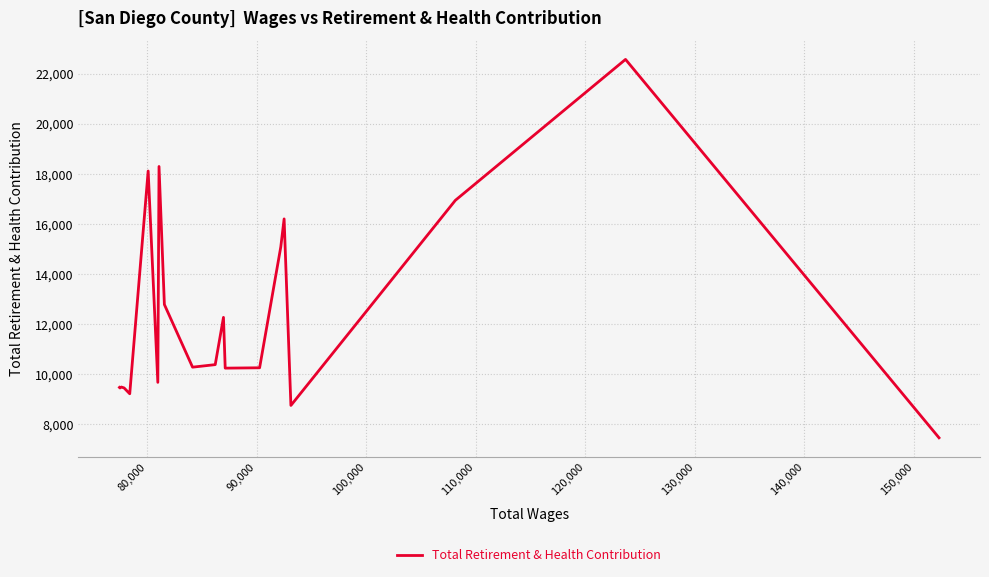

What is the minimum value shown in the chart?

7464